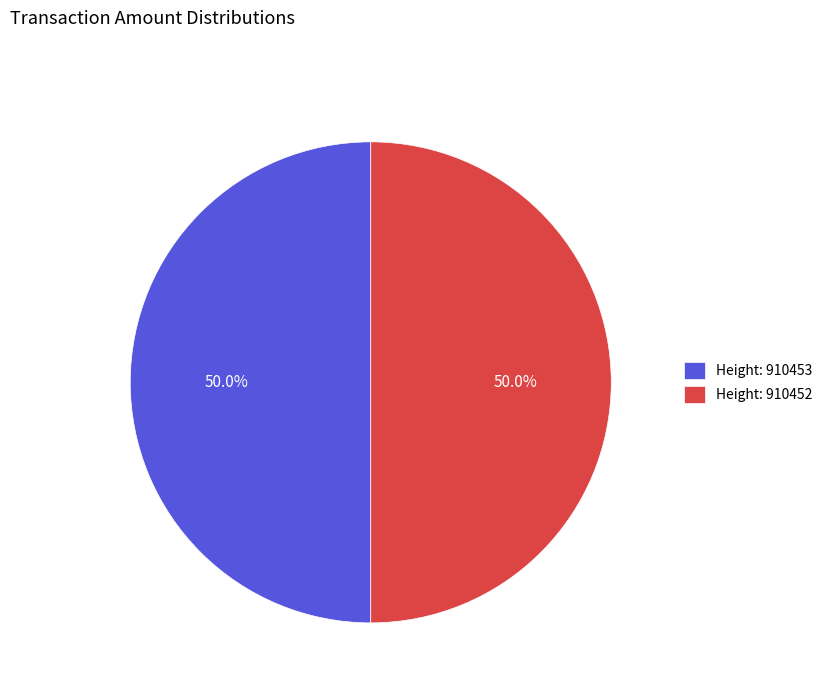

What is the ratio of the value at Height: 910452 to the value at Height: 910453?

1.0